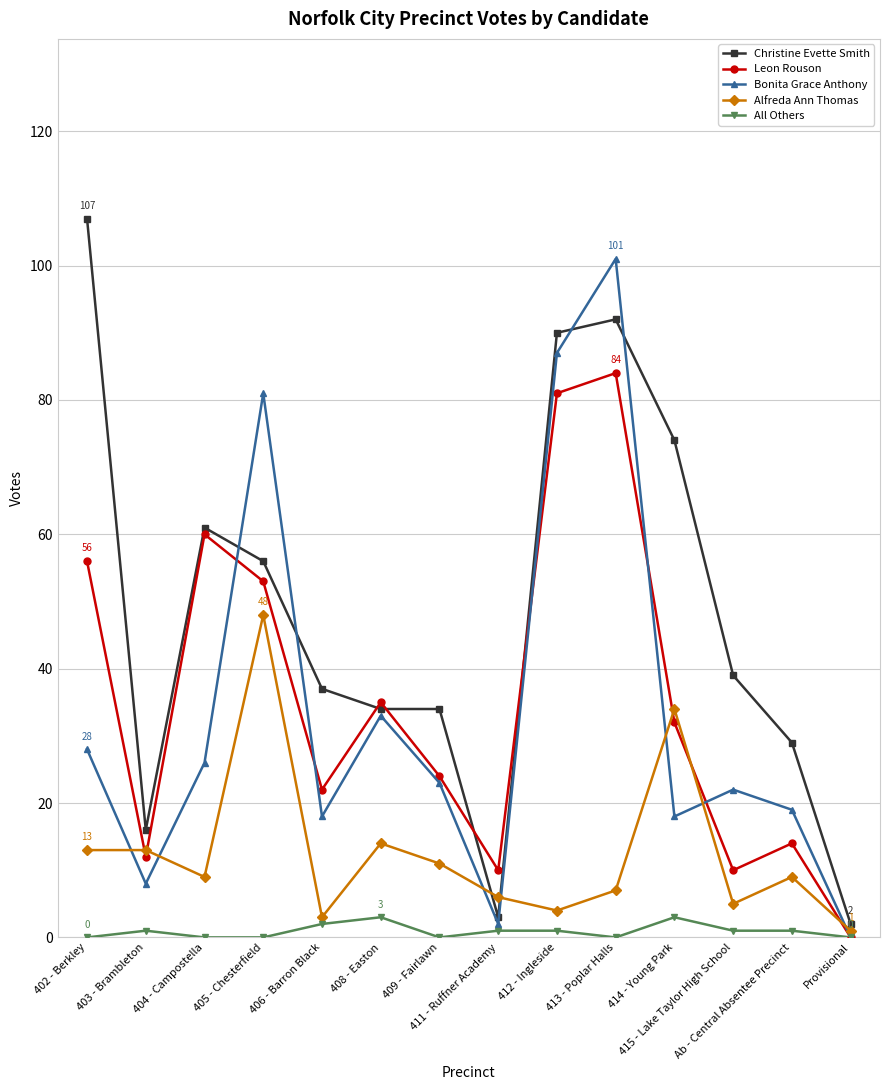

What is the value of the Leon Rouson point at the 9th from the left?

81